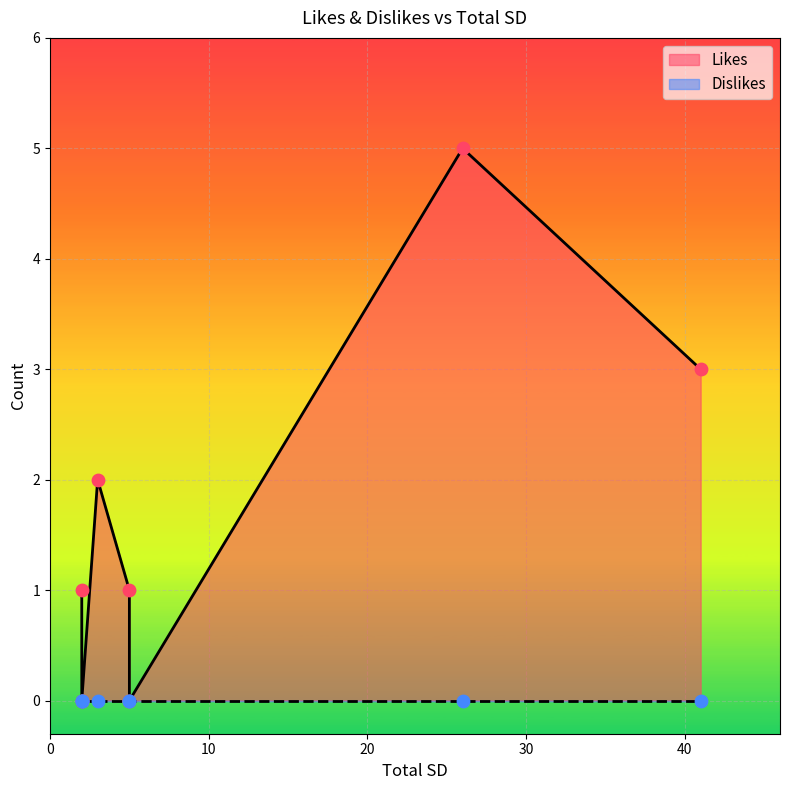

Which series reaches the minimum Y coordinate?

Likes